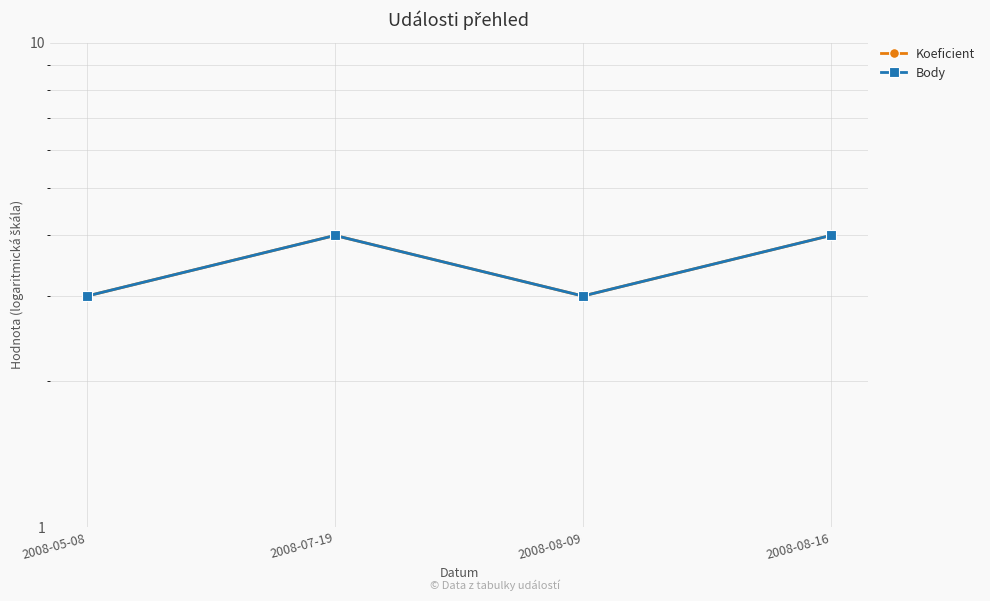

Reading left to right, what are all the values shown in this chart?

Koeficient: 3	4	3	4
Body: 3	4	3	4